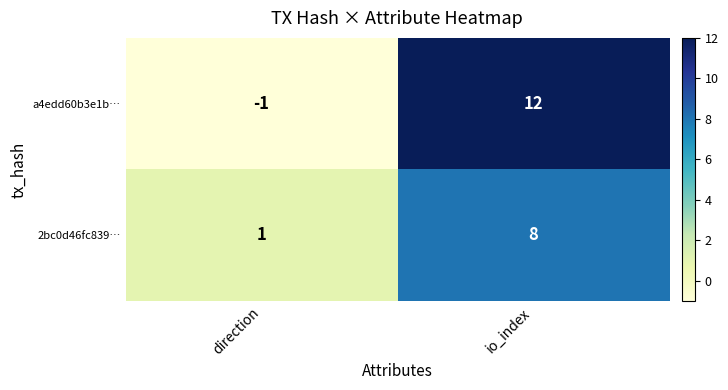

Count the number of data series in this chart.

2